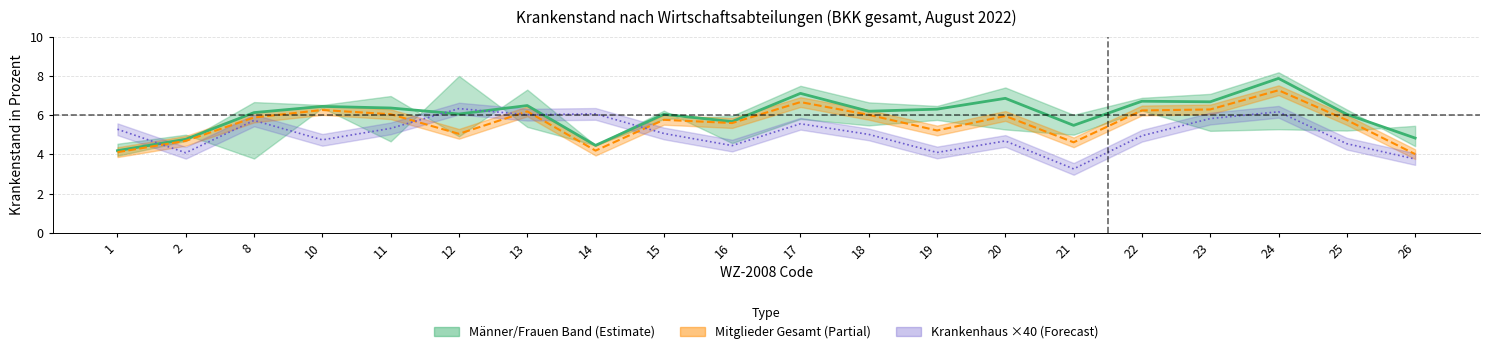

What value does the data have at 15?

6.1